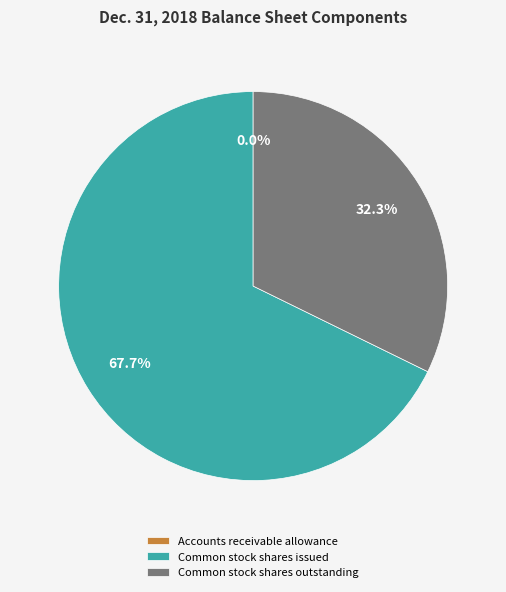

Is there any slice that represents more than half of the pie?

Yes